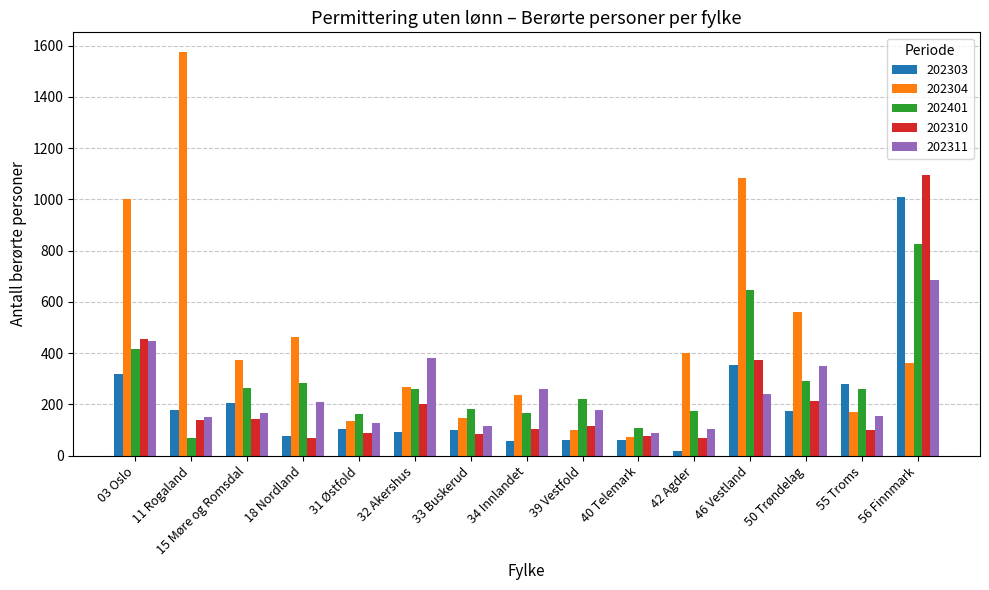

What is the difference between the maximum and second lowest values in the 202304 series?

1473